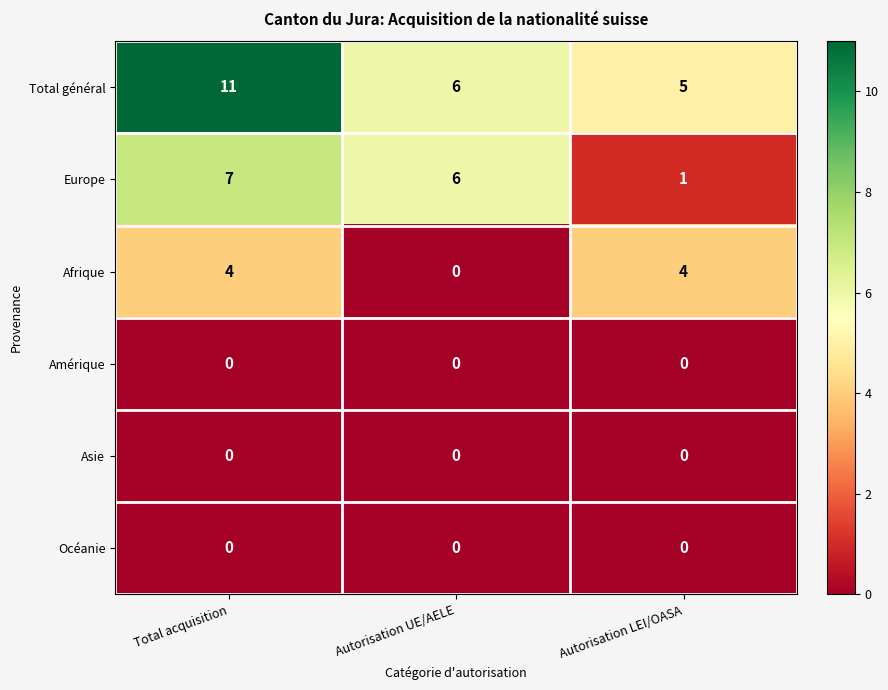

Reading left to right, what are all the values shown in this chart?

Total général: Total acquisition=11	Autorisation UE/AELE=6	Autorisation LEI/OASA=5
Europe: Total acquisition=7	Autorisation UE/AELE=6	Autorisation LEI/OASA=1
Afrique: Total acquisition=4	Autorisation UE/AELE=0	Autorisation LEI/OASA=4
Amérique: Total acquisition=0	Autorisation UE/AELE=0	Autorisation LEI/OASA=0
Asie: Total acquisition=0	Autorisation UE/AELE=0	Autorisation LEI/OASA=0
Océanie: Total acquisition=0	Autorisation UE/AELE=0	Autorisation LEI/OASA=0